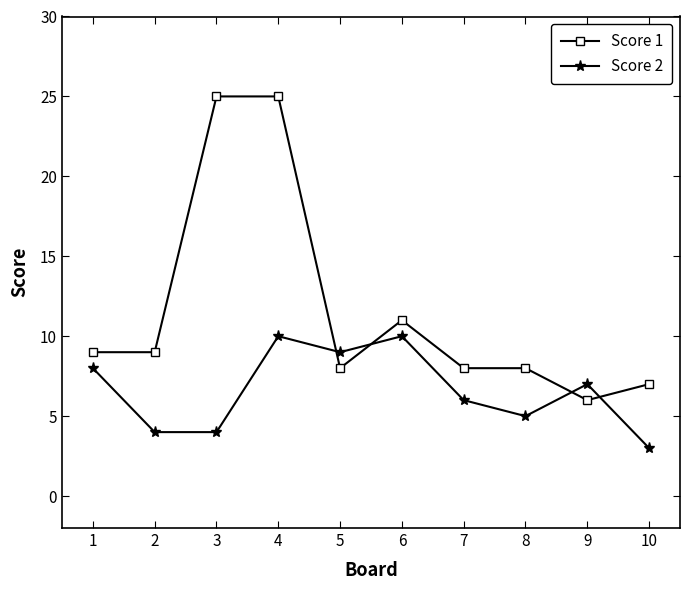

At which category is the sum across all series the highest?

4